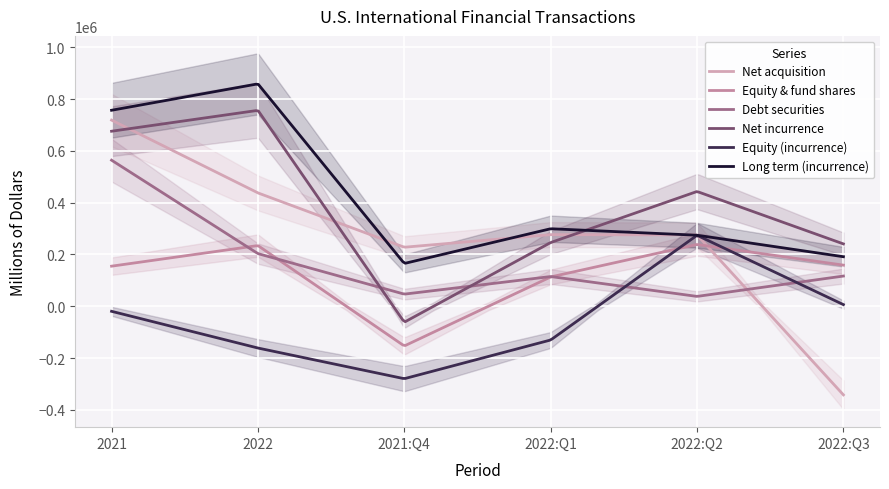

Which category has the lowest value across all series?

2022:Q3